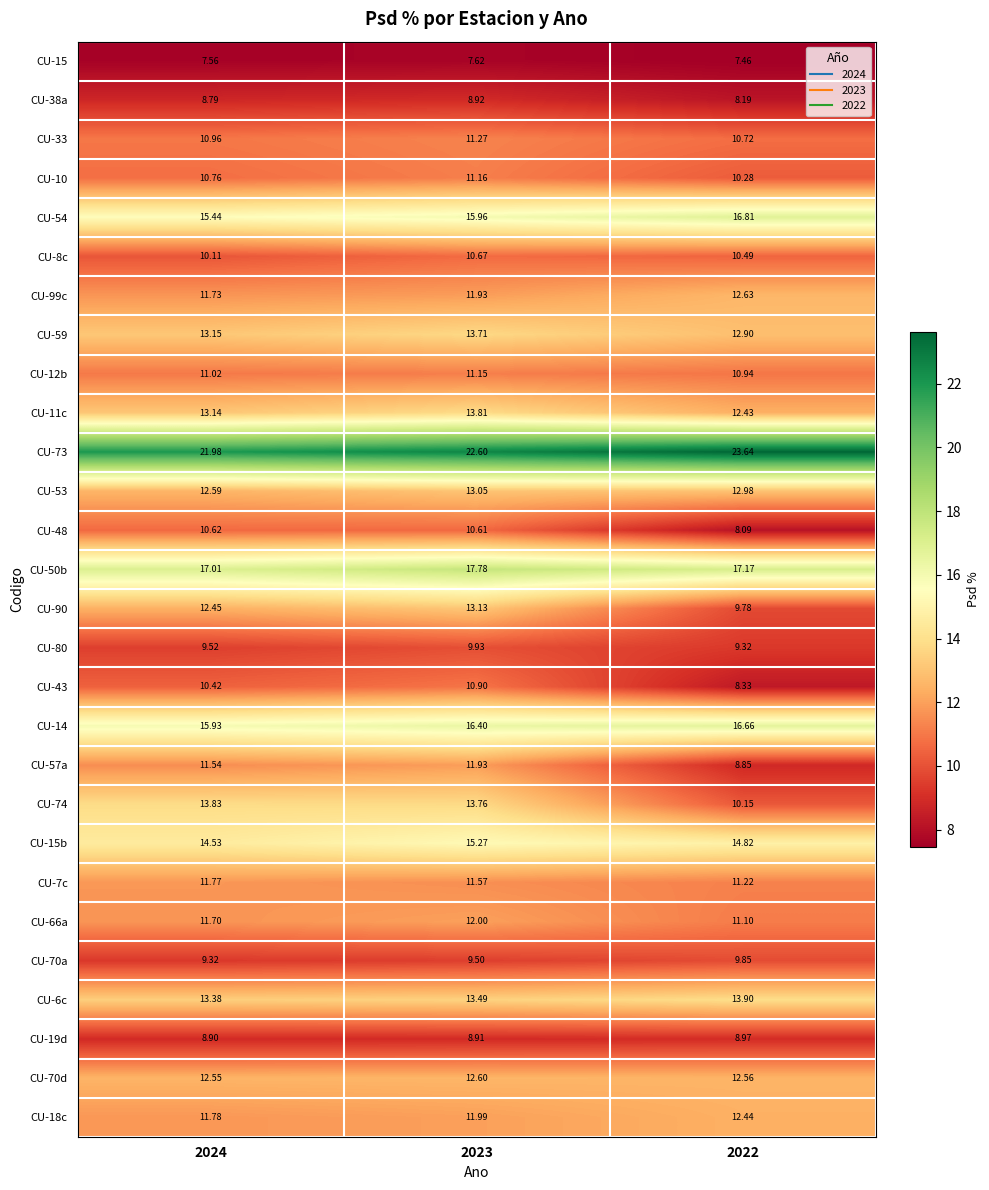

Count the number of categories in the chart.

3